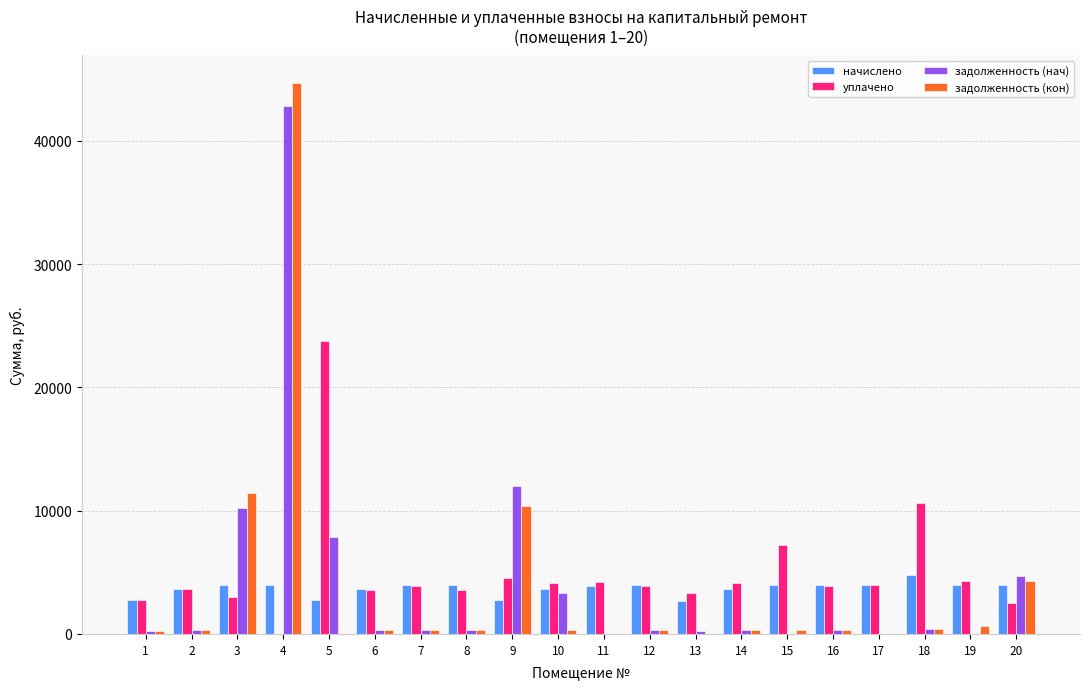

Which series has the largest total across all categories?

уплачено